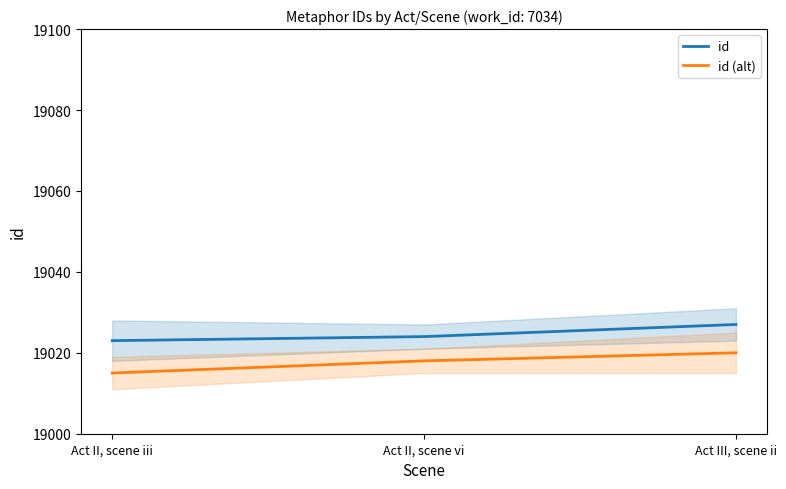

Which series has the largest range (max minus min)?

id (alt)